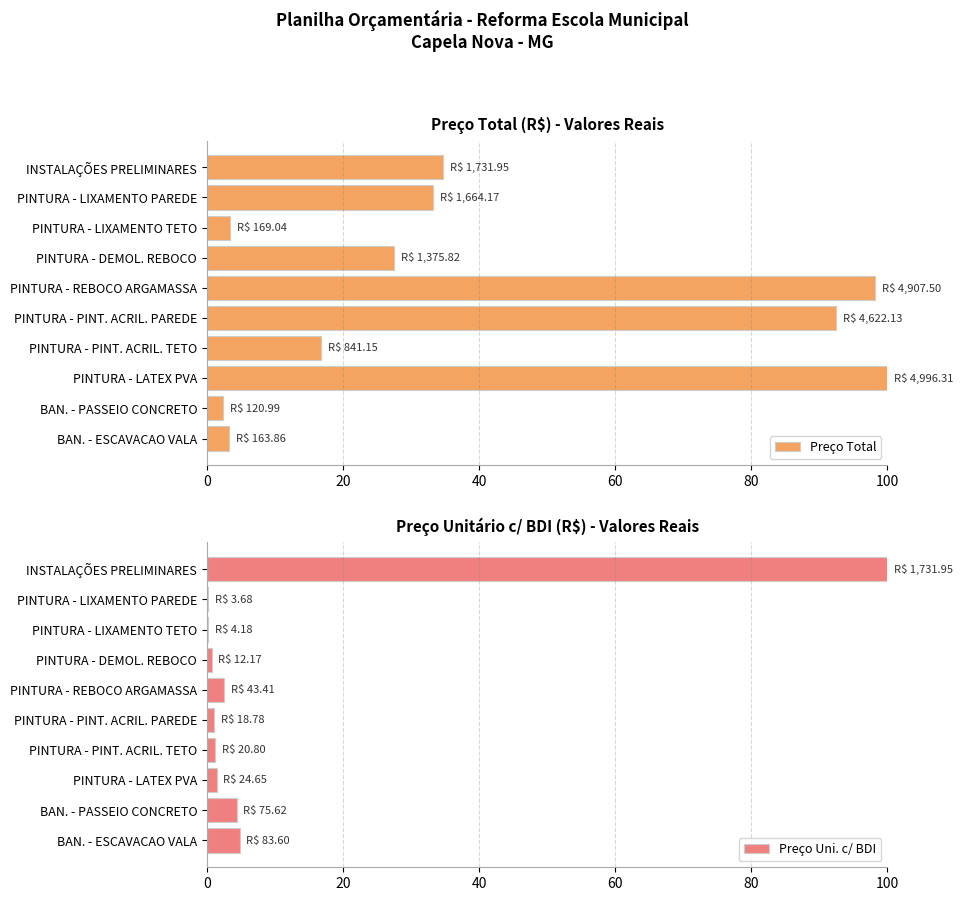

Read the Preço Total value at PINTURA - LIXAMENTO TETO.

3.4